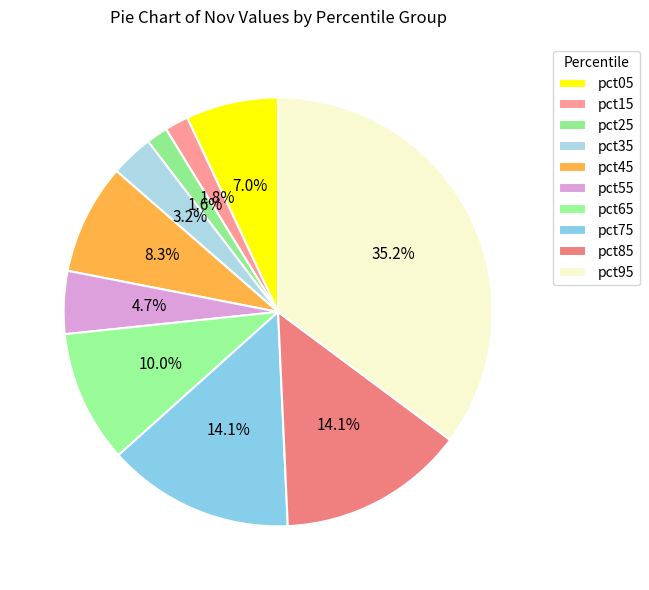

Which category has the biggest portion of the pie?

pct95